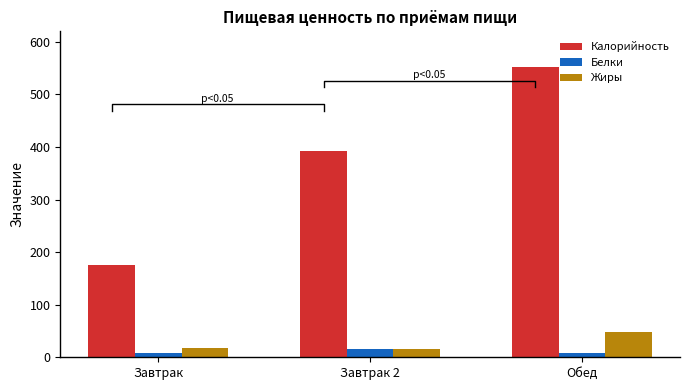

At Завтрак 2, list the series in order from largest to smallest.

Калорийность, Белки, Жиры